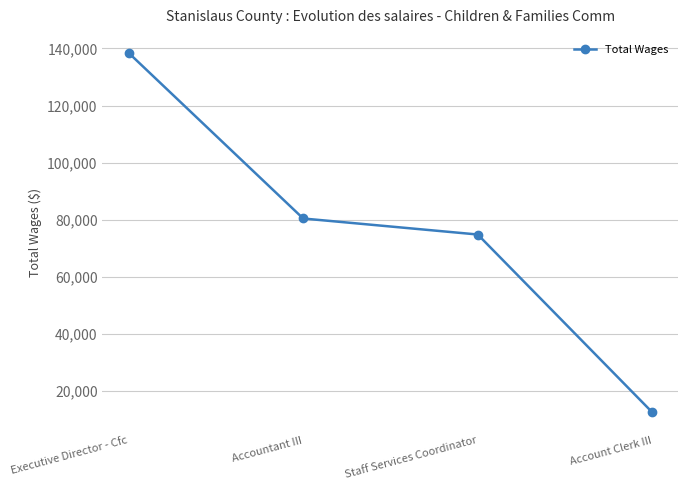

True or false: the data shows 80403 at Accountant III.

True